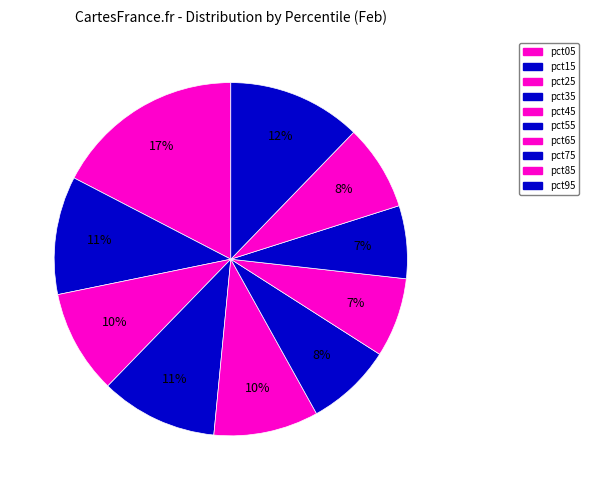

To the nearest percent, what is the average slice percentage?

10%